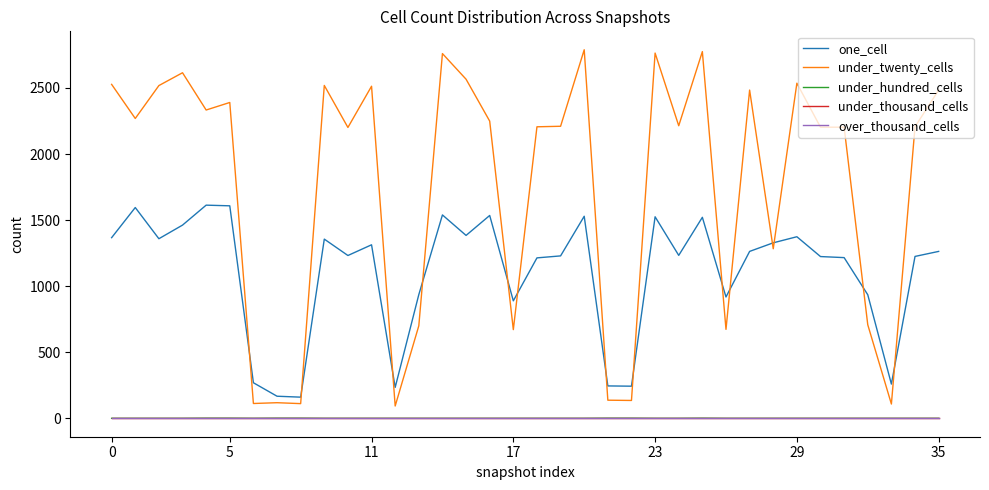

Is this an area chart (filled region under the line)?

No